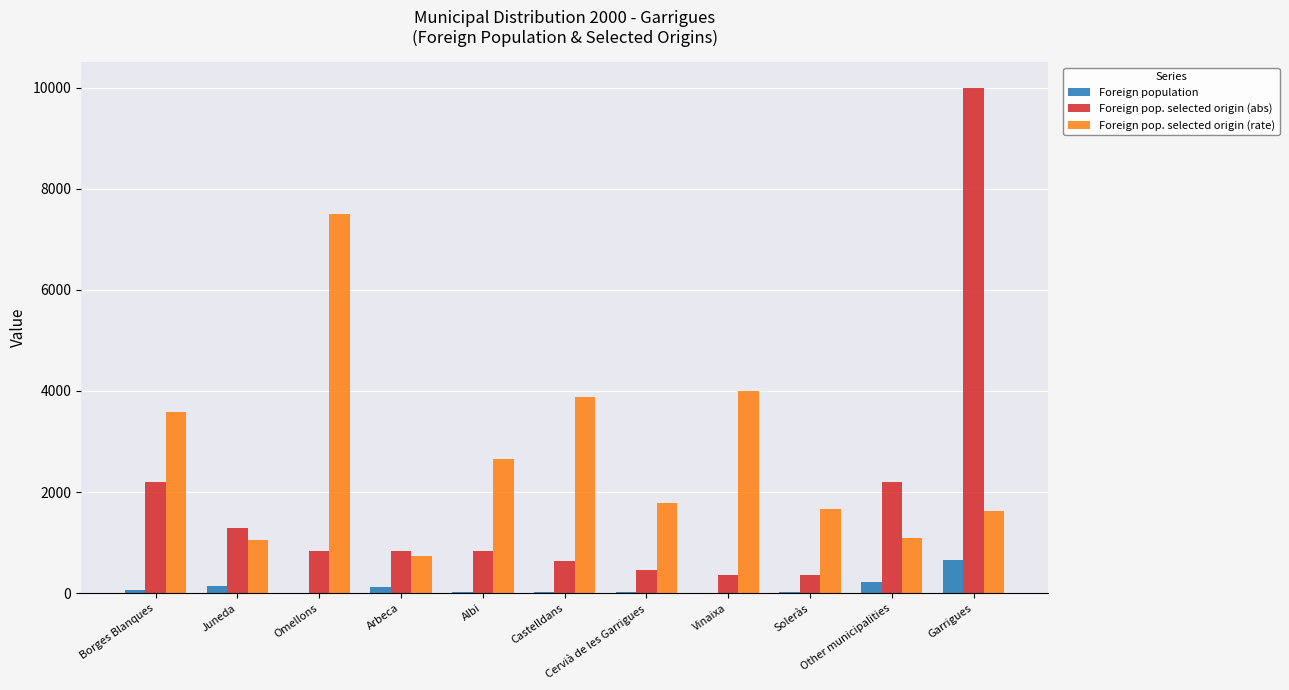

Are the bars grouped side by side (vs. stacked)?

Yes